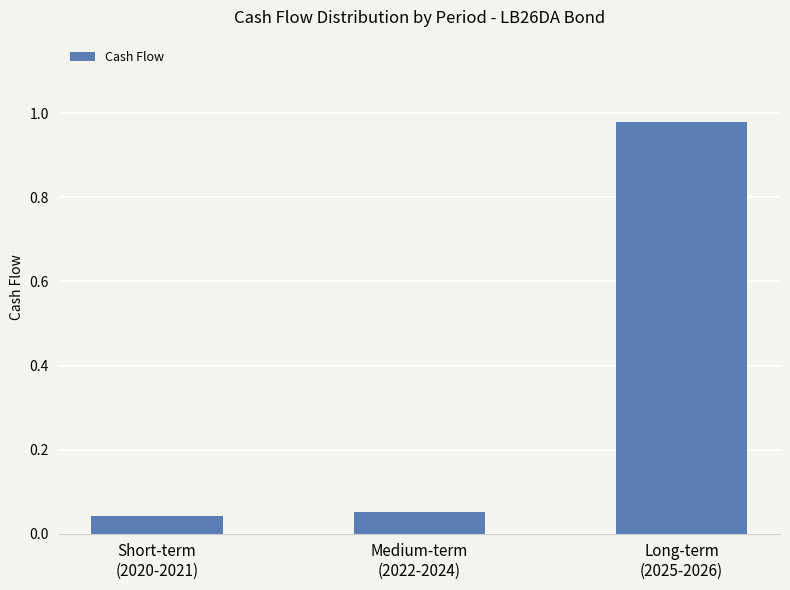

List the labels in order of value, smallest first.

Short-term
(2020-2021), Medium-term
(2022-2024), Long-term
(2025-2026)